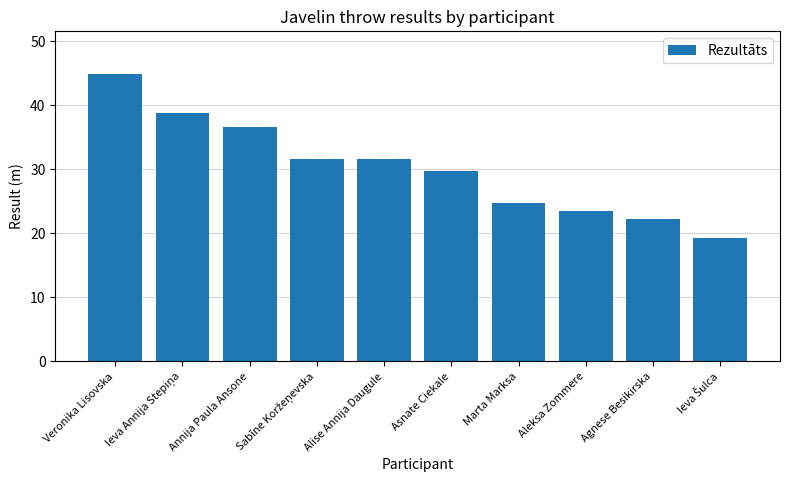

Where does the data first go above 31?

Veronika Lisovska